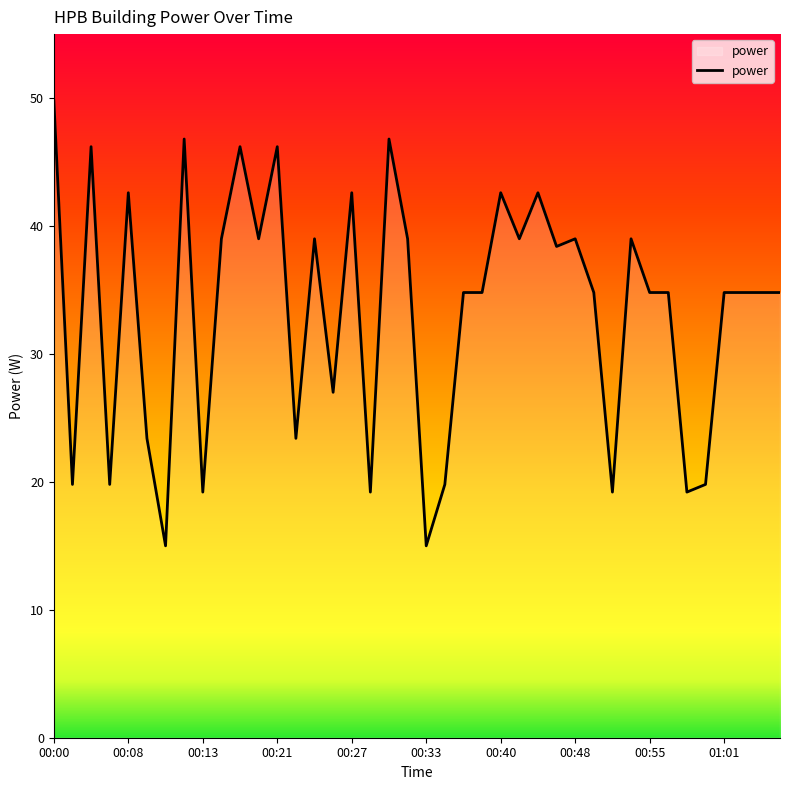

Reading left to right, extract all data points from this chart.

49.8	19.8	46.2	19.8	42.6	23.4	15.0	46.8	19.2	39.0	46.2	39.0	46.2	23.4	39.0	27.0	42.6	19.2	46.8	39.0	15.0	19.8	34.8	34.8	42.6	39.0	42.6	38.4	39.0	34.8	19.2	39.0	34.8	34.8	19.2	19.8	34.8	34.8	34.8	34.8